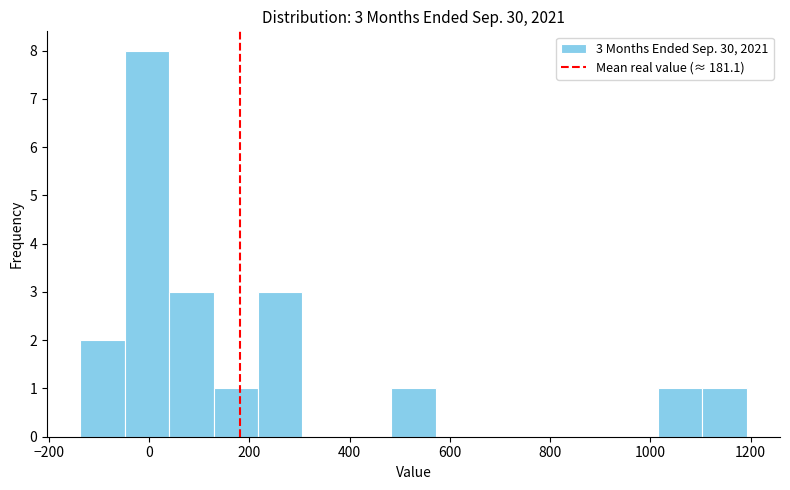

Which range on the x-axis has the tallest bar?

-40 to 40